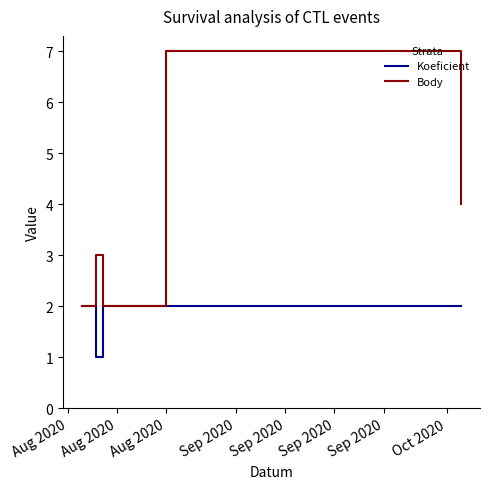

In Body, how many points are higher than both neighbors (excluding endpoints)?

2